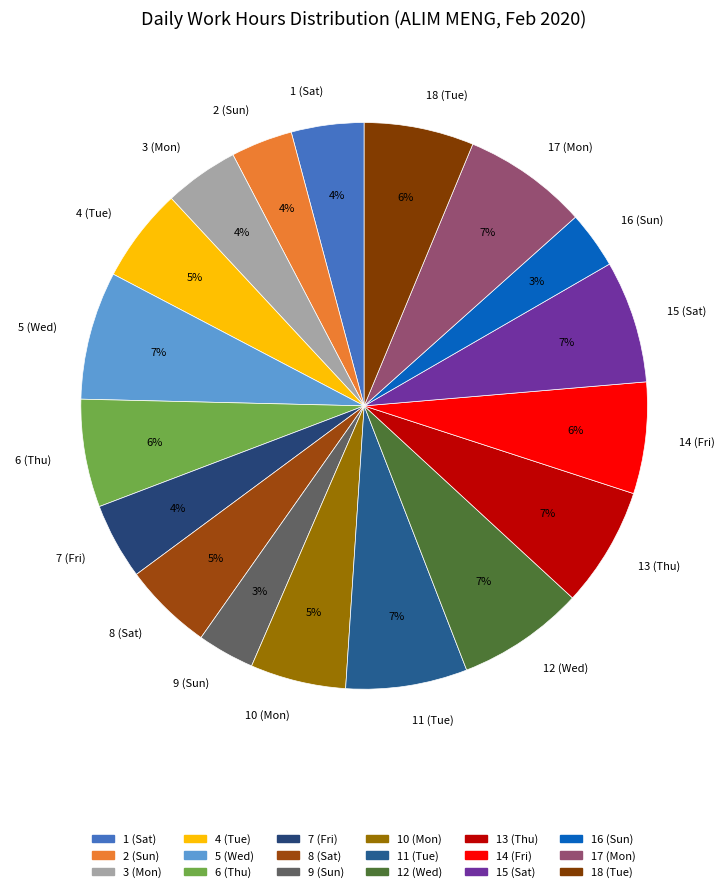

Is it true that 6 (Thu) is 1% of the pie?

False